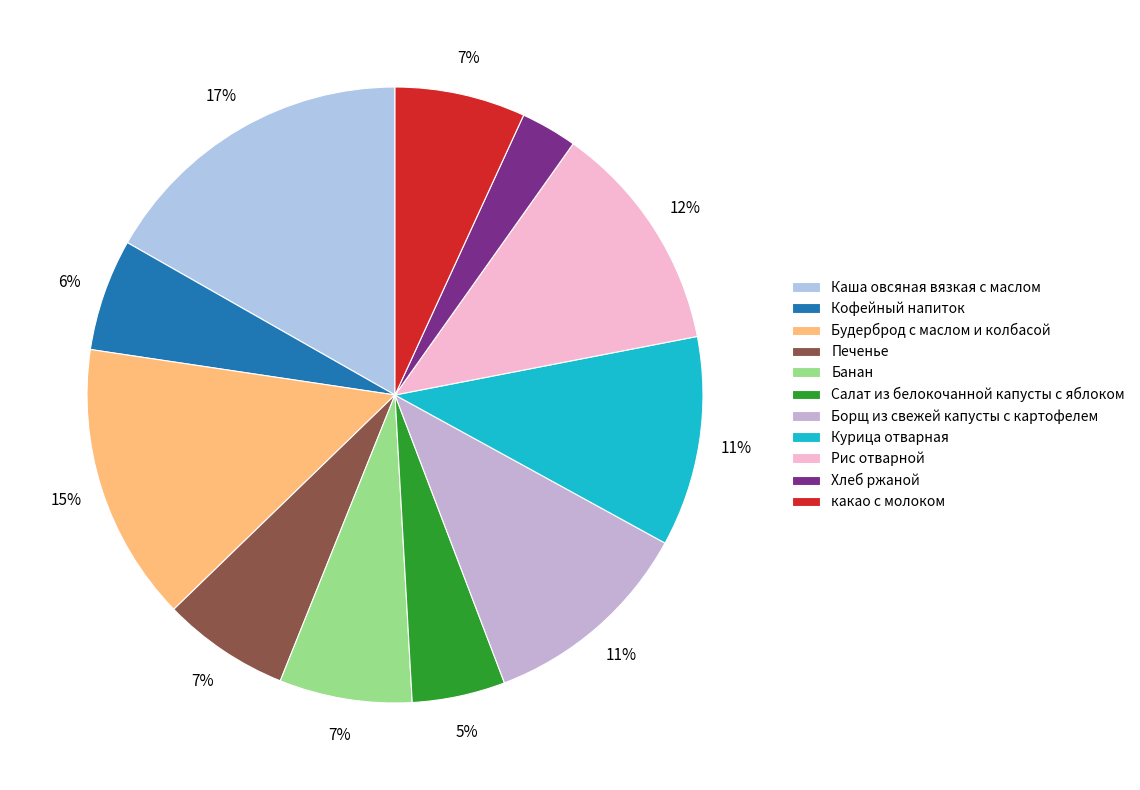

True or false: Салат из белокочанной капусты с яблоком accounts for 1% of the total.

False